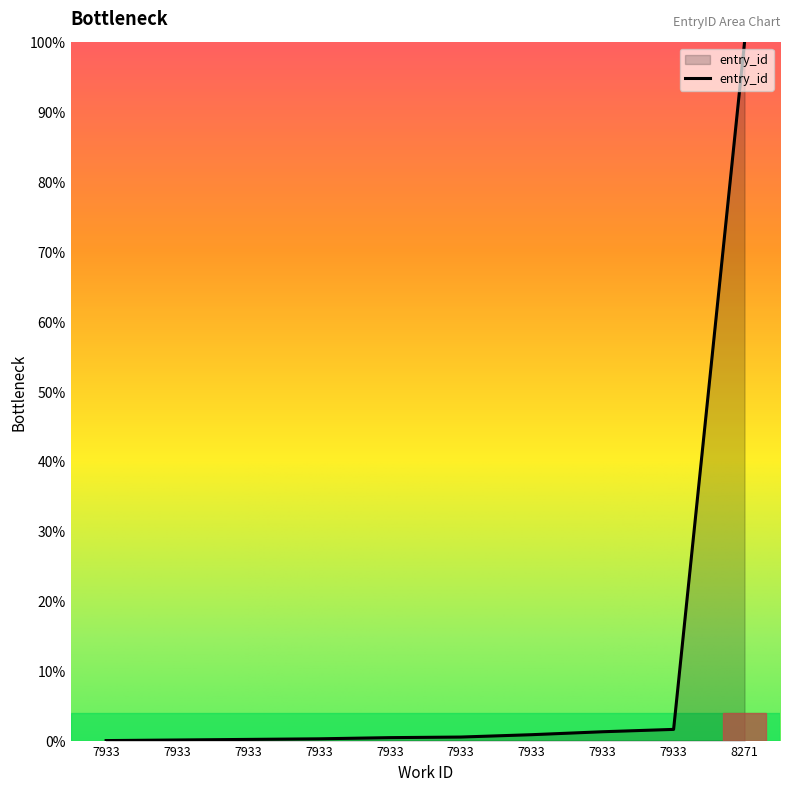

How many lines are shown in the chart?

1